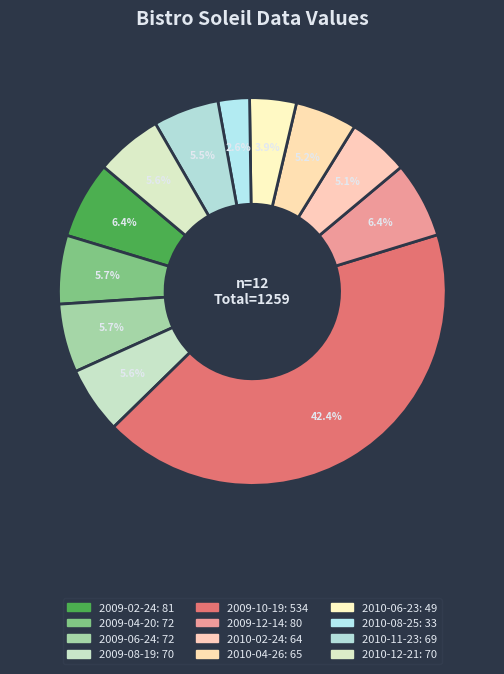

Count the number of slices in the pie.

12